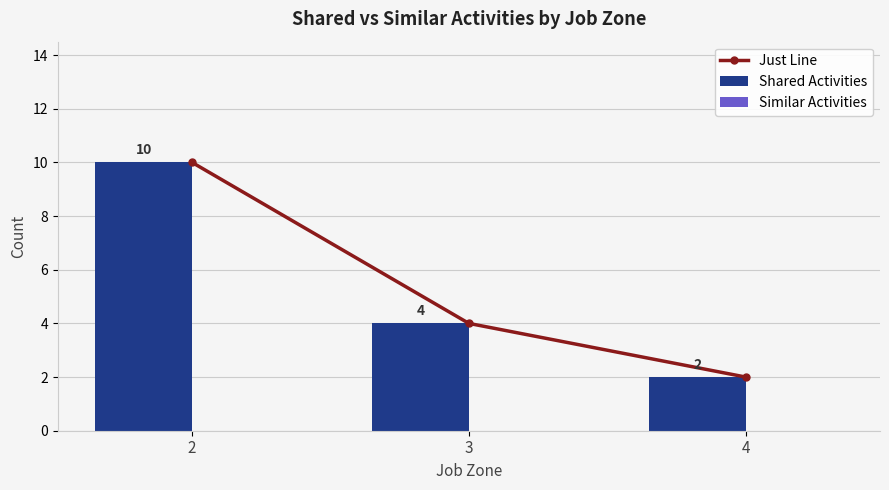

What is the total value across all series at 3?

8